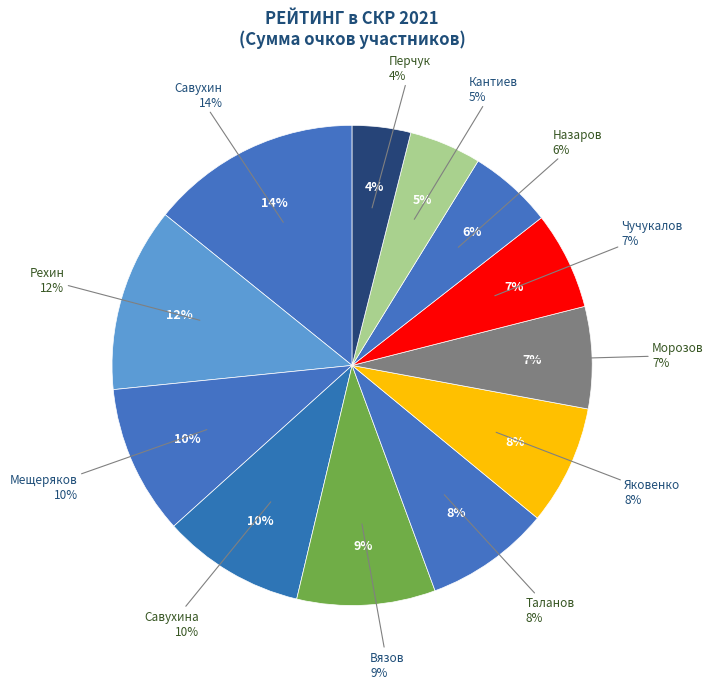

How many segments does this pie chart have?

12